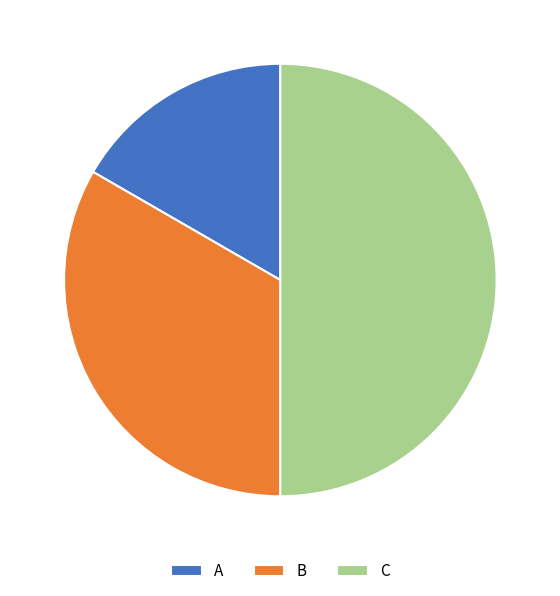

Rank the categories by value from lowest to highest.

A, B, C